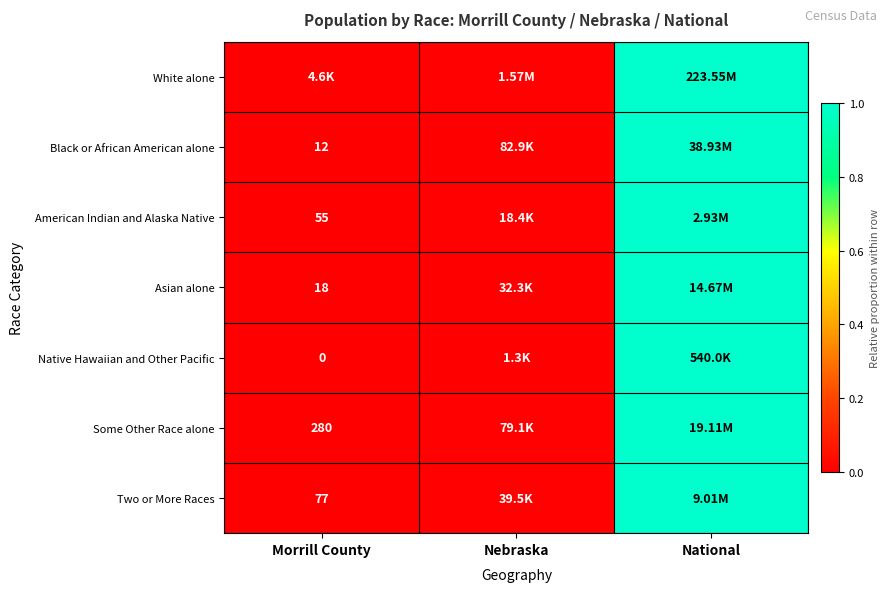

At how many categories does at least one series exceed 0?

3